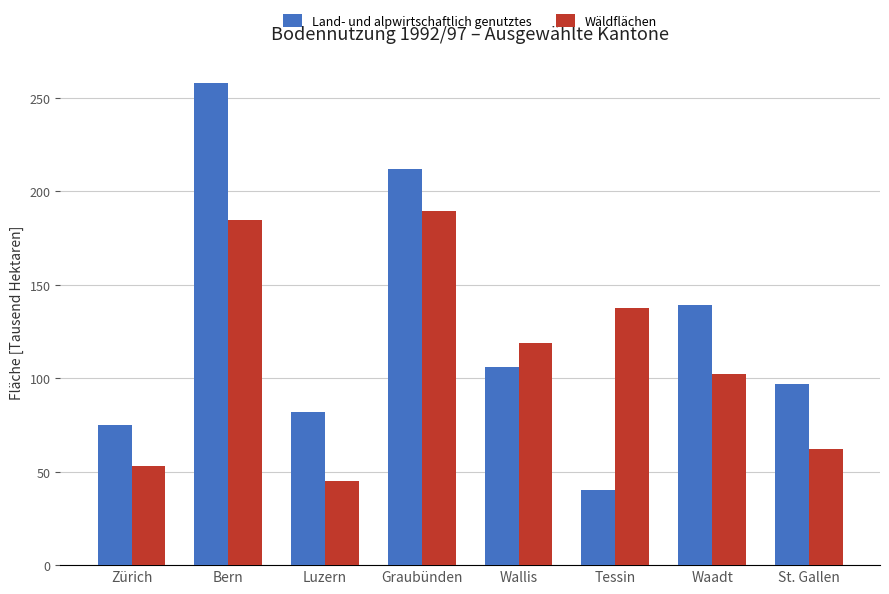

How many bars are there in total?

16